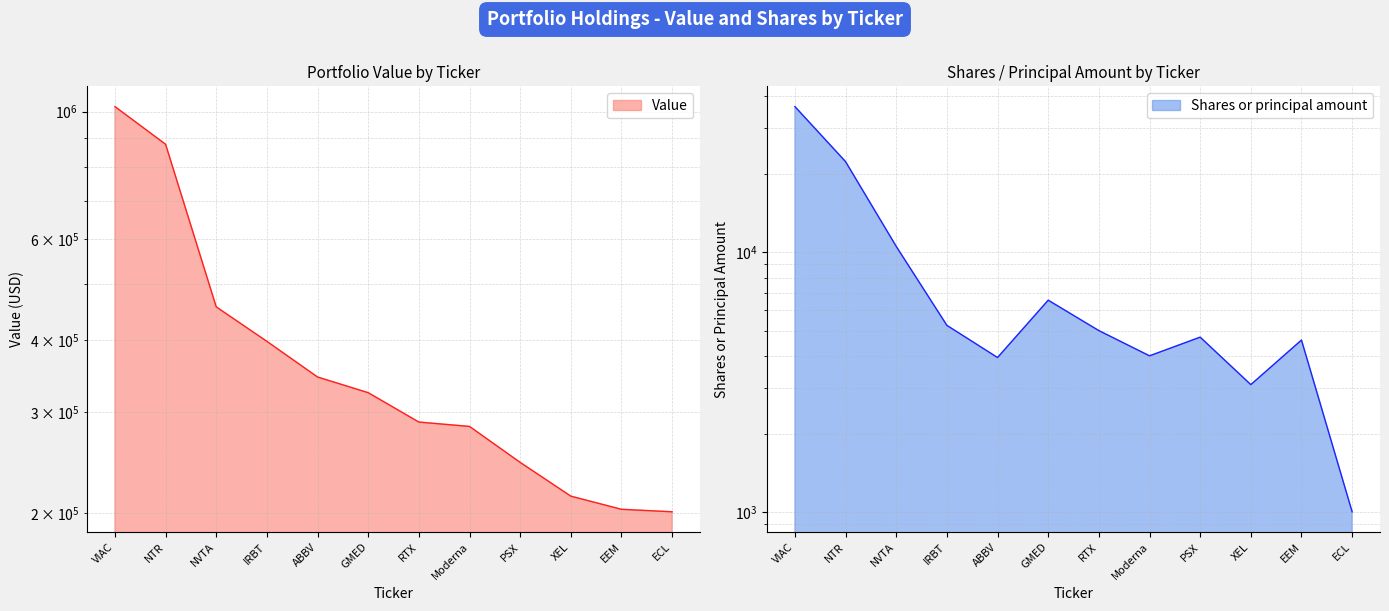

What is the value of the Shares or principal amount point at the 7th from the left?

5002